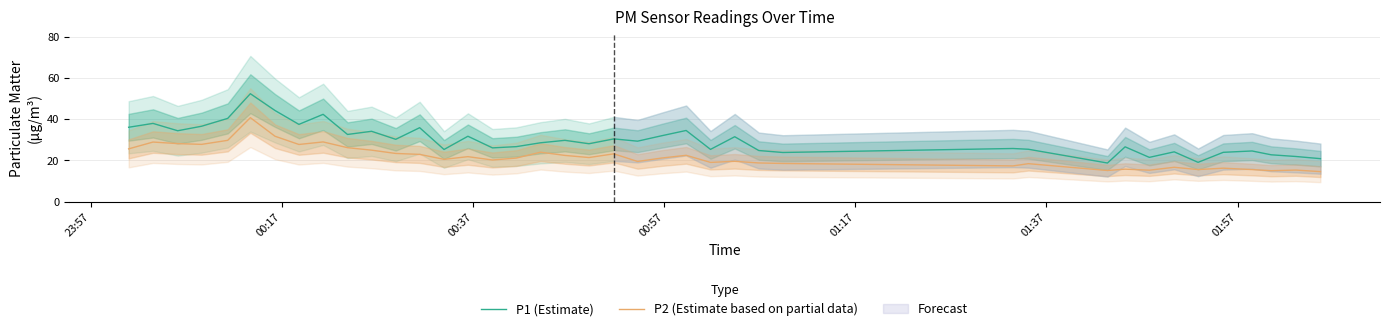

Reading left to right, what are all the values shown in this chart?

P1 (Estimate): 36.1	38.0	34.4	36.6	40.4	52.3	44.2	37.5	42.4	32.6	34.1	30.2	35.9	25.3	31.7	26.1	26.7	28.6	29.8	28.1	30.4	29.4	32.0	34.5	25.4	31.5	24.8	23.9	25.8	25.4	18.8	26.6	21.5	24.2	19.1	23.9	24.6	22.8	21.9	20.9
P2 (Estimate based on partial data): 25.6	28.9	28.2	27.8	29.8	40.7	31.7	27.8	29.0	26.2	25.0	23.4	22.9	20.6	21.9	20.2	21.2	24.0	22.4	21.4	23.2	19.5	21.2	22.5	19.1	19.6	18.8	18.6	17.4	18.4	15.2	15.8	15.3	16.7	15.6	16.3	15.6	15.1	15.3	14.6